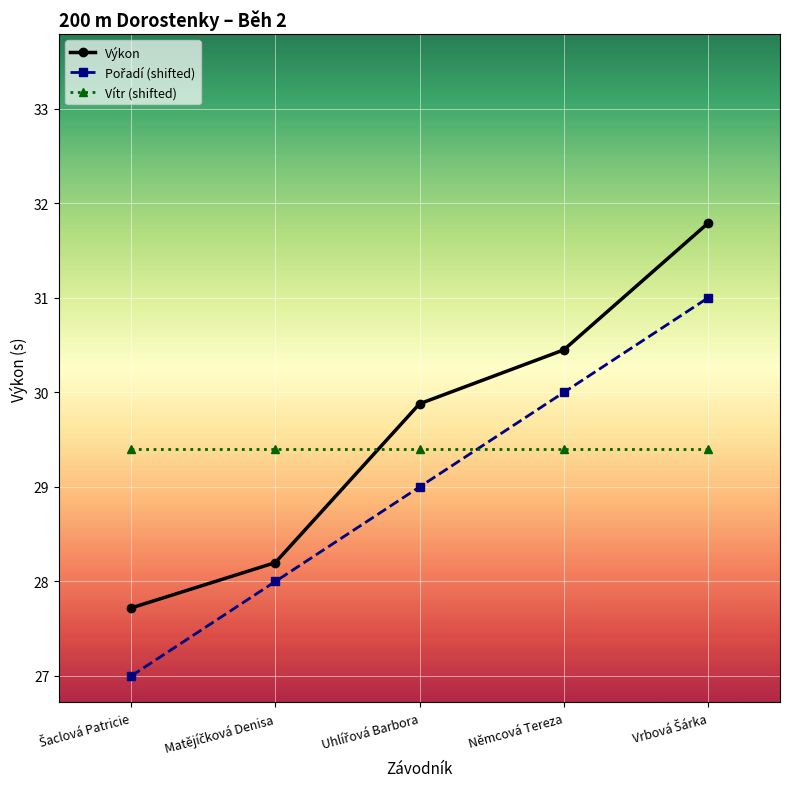

True or false: Výkon has more than 0 interior local peaks.

False